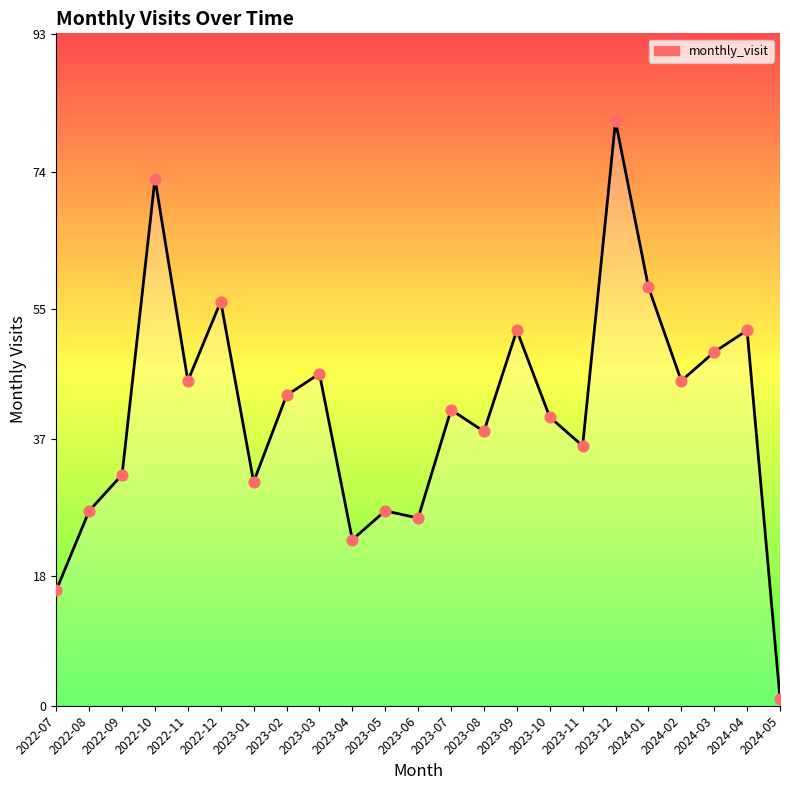

What is the ratio of the value at 2023-08 to the value at 2023-09?

0.7